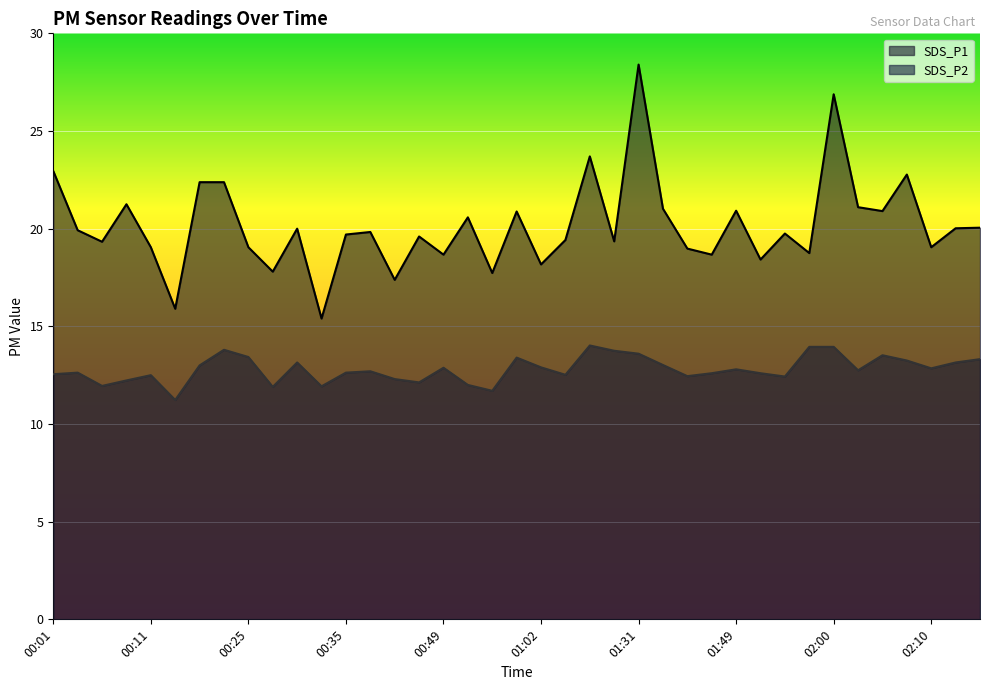

Which category has the highest value in the SDS_P1 series?

01:31